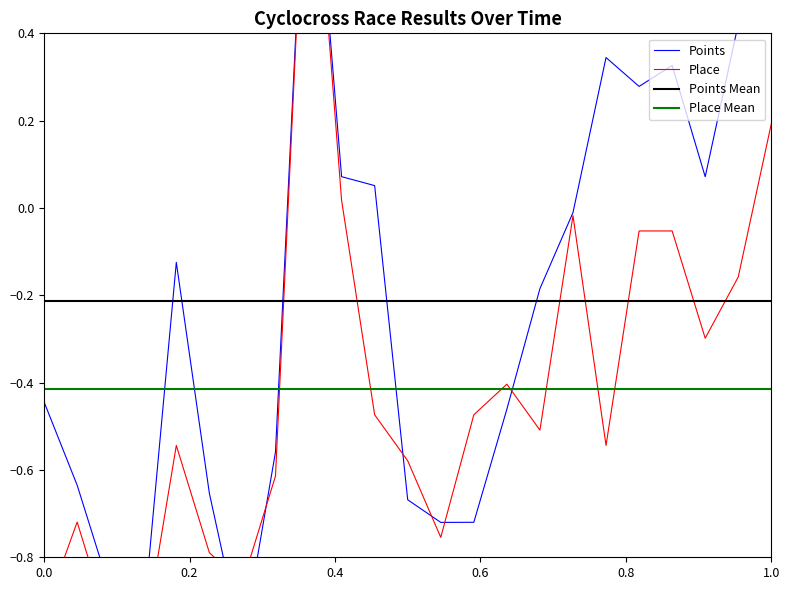

Rank the series by their maximum value, from lowest to highest.

Place Mean, Points Mean, Points, Place